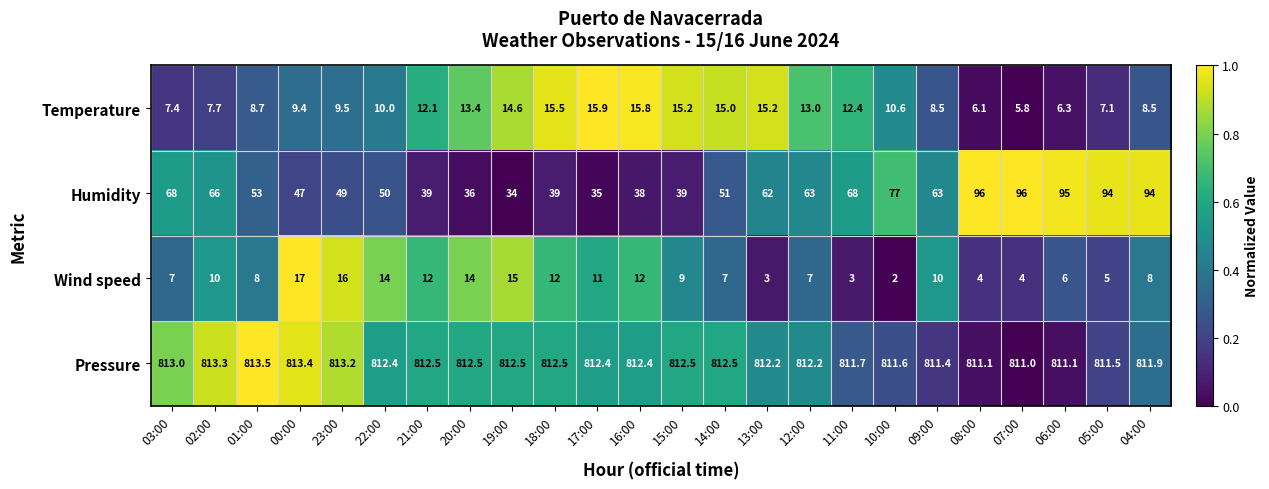

Which series has the largest range (max minus min)?

Humidity